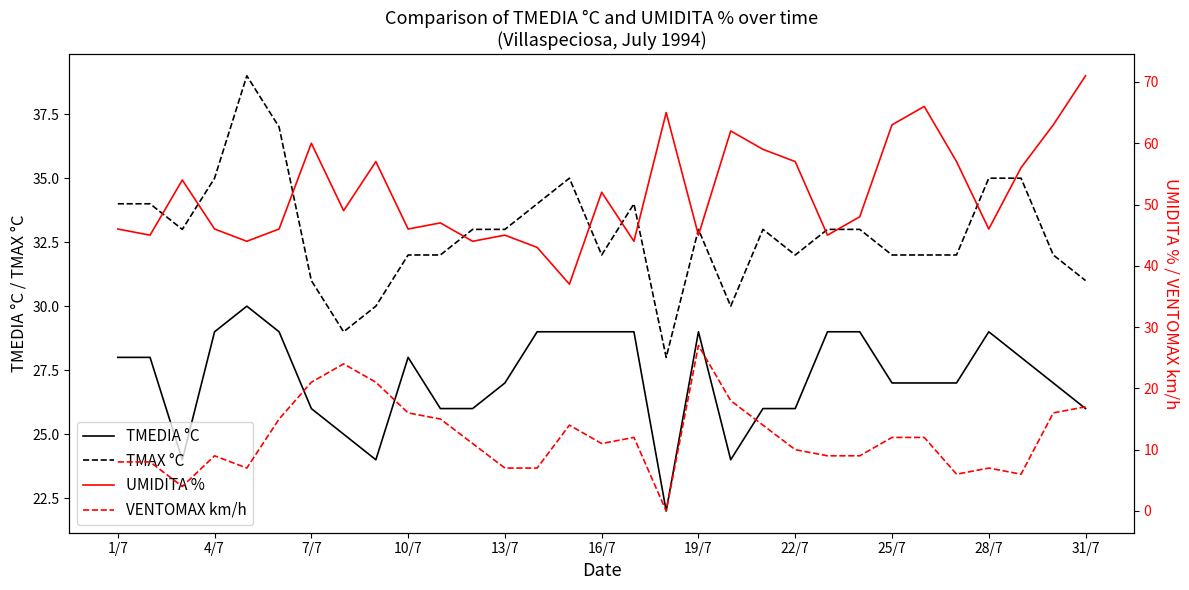

True or false: TMEDIA °C has a value of 14 at 28/7.

False